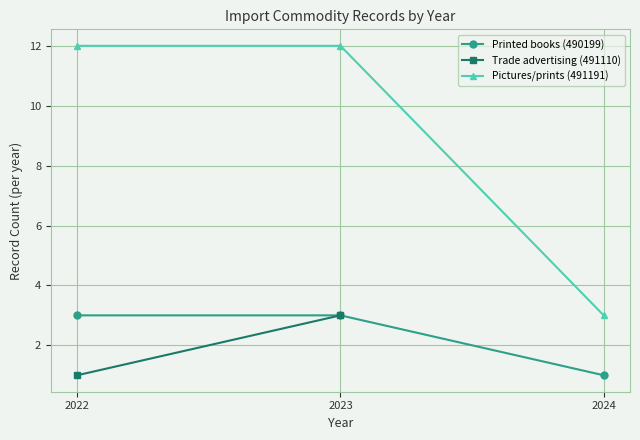

Which category has the highest value in the Pictures/prints (491191) series?

2022